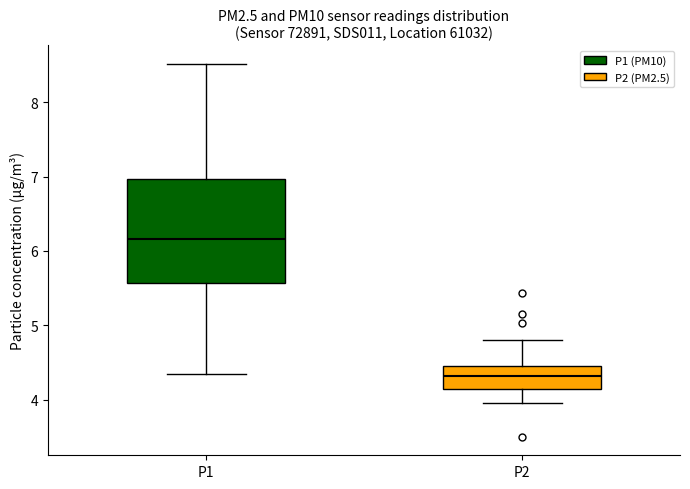

Where is the lower edge of the box for P1 on the y-axis? The values are not printed on the chart, so give them approximately, as read against the axis.

5.6